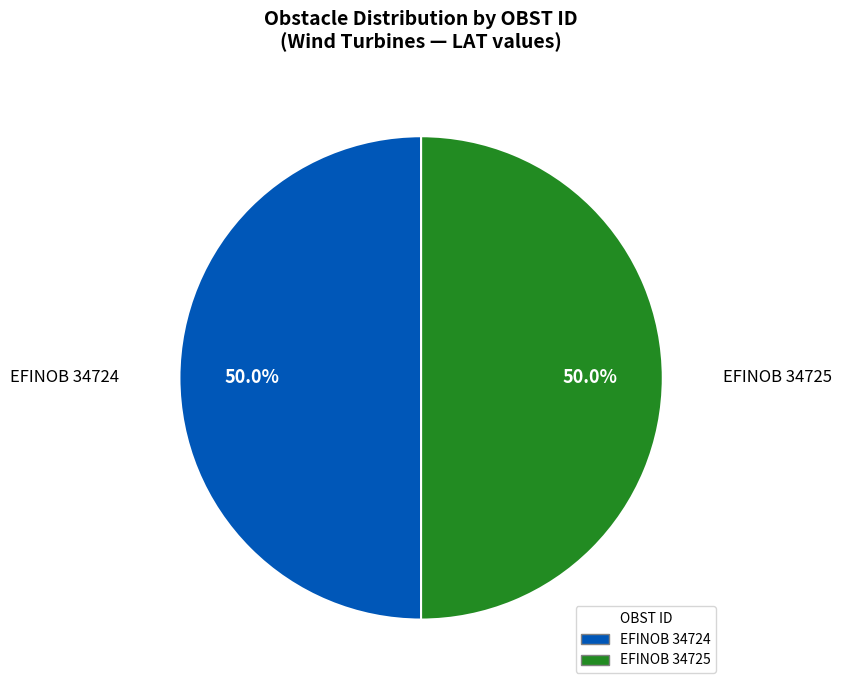

To the nearest percent, what percentage of the pie is EFINOB 34724?

50%